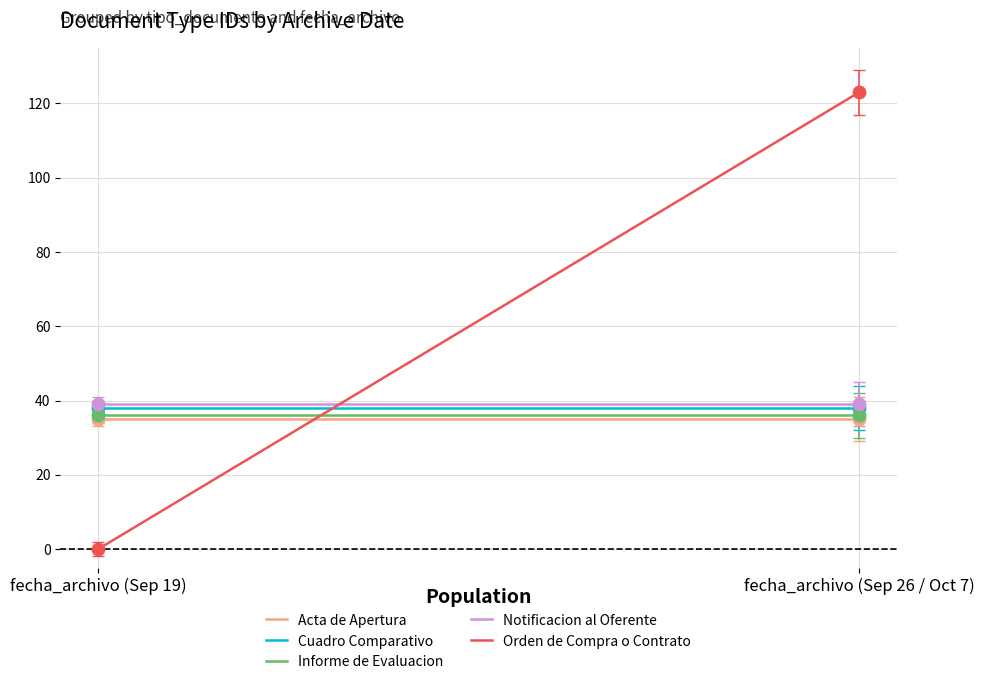

The Informe de Evaluacion series shows 36 at fecha_archivo (Sep 19). True or false?

True